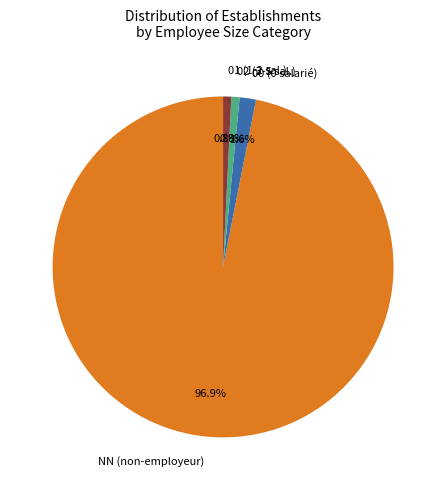

Which slice represents more than half of the pie?

NN (non-employeur)